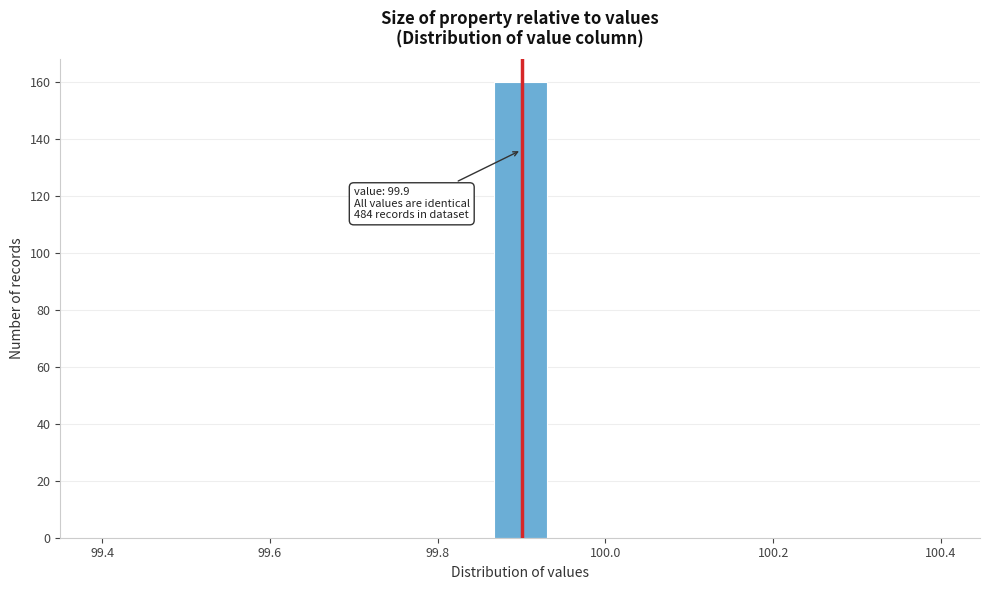

Read against the x-axis, roughly where is the centre of the tallest bar?

99.90